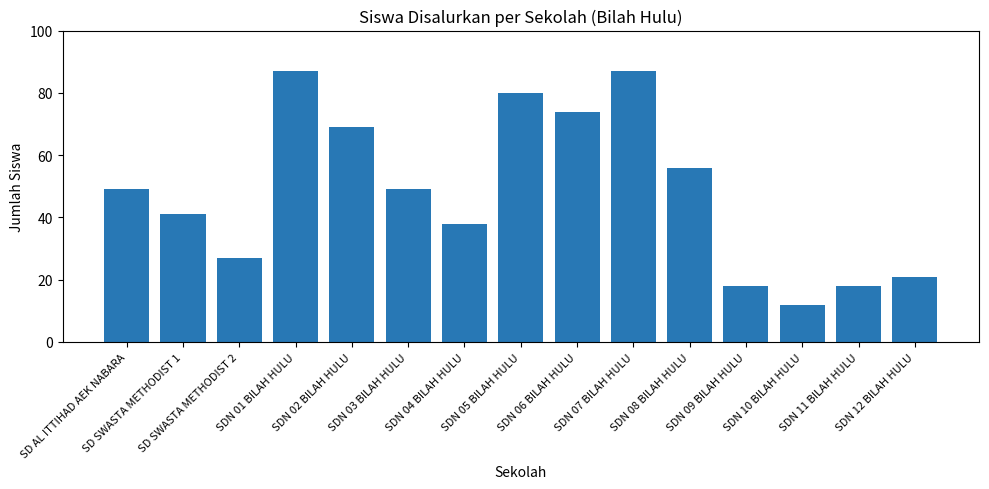

What is the smallest value displayed?

12